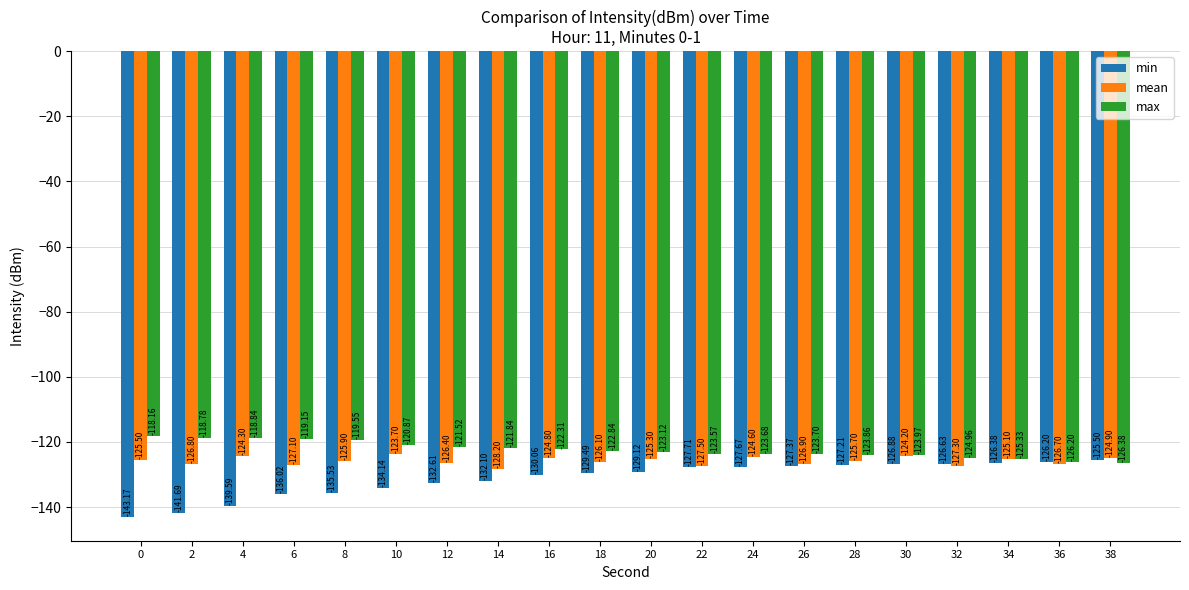

How many categories are shown in the chart?

20